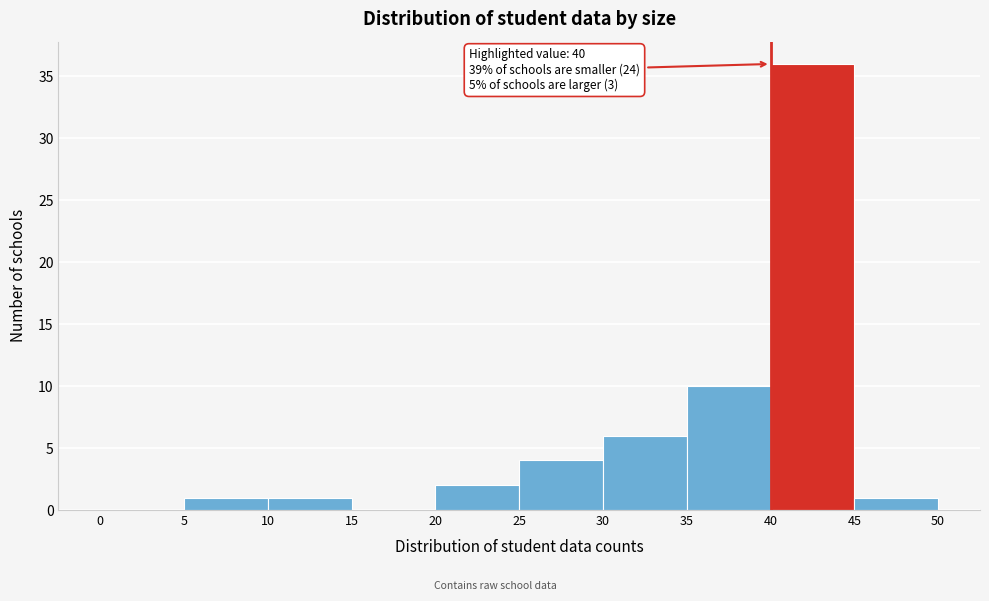

Which range on the x-axis has the tallest bar?

40 to 45